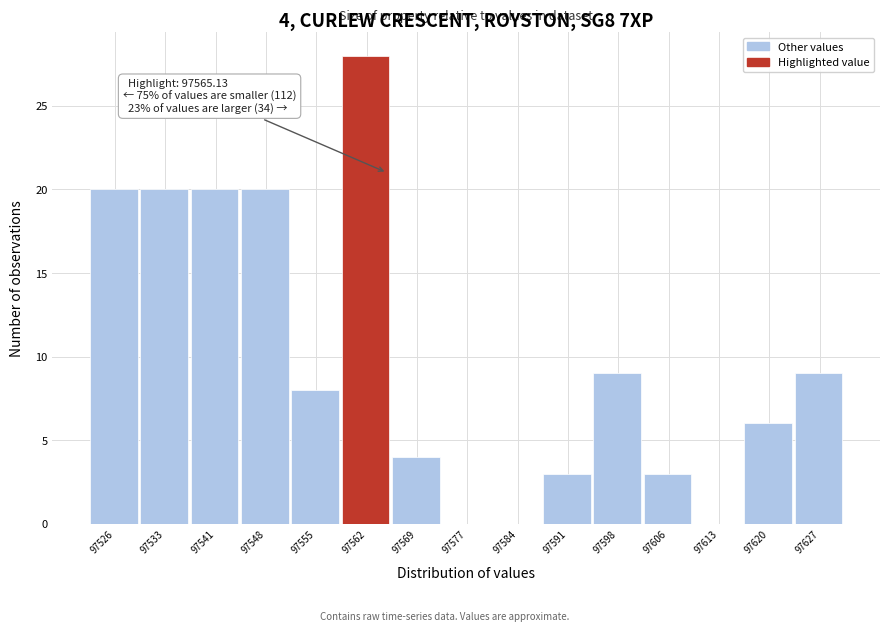

Which range on the x-axis has the tallest bar?

97559 to 97566